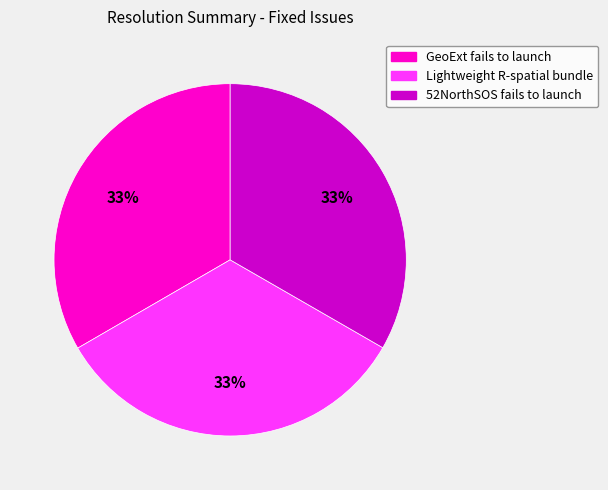

To the nearest percent, what percentage of the pie is 52NorthSOS fails to launch?

33%